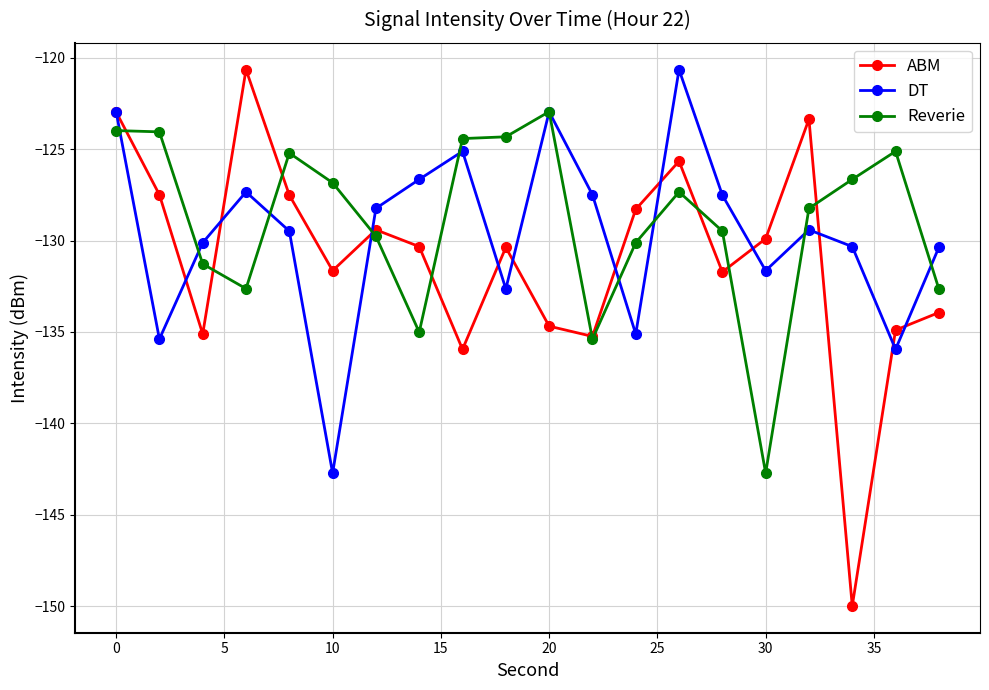

How many intersections are there between ABM and Reverie?

9